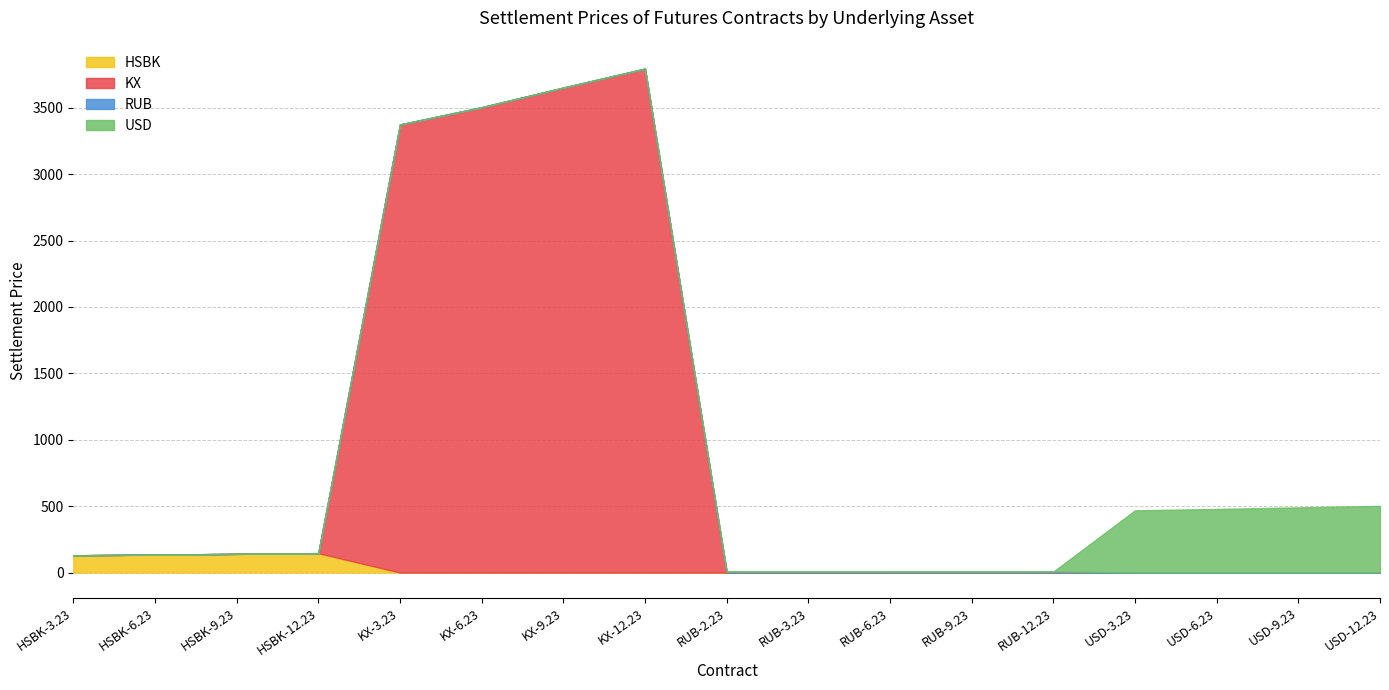

What are all the series names shown in the legend?

HSBK, KX, RUB, USD